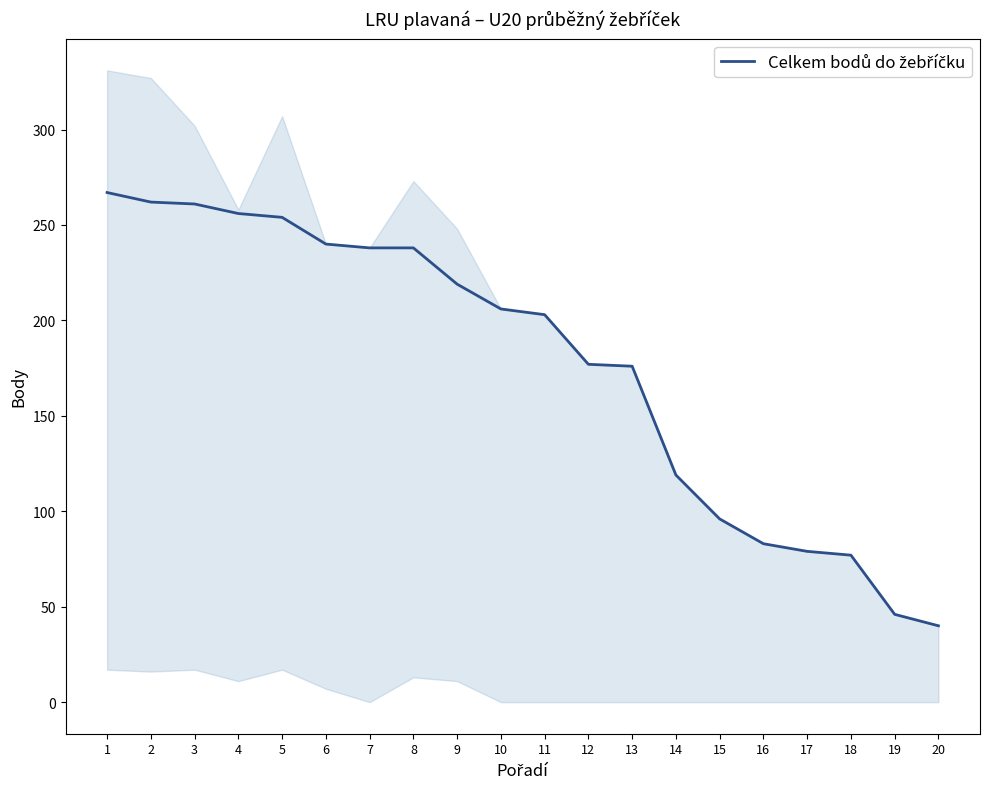

How many values are below 206?

10